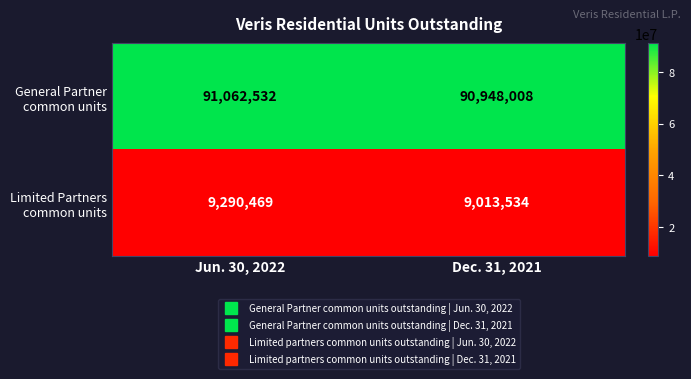

At how many categories does at least one series exceed 56271860?

2